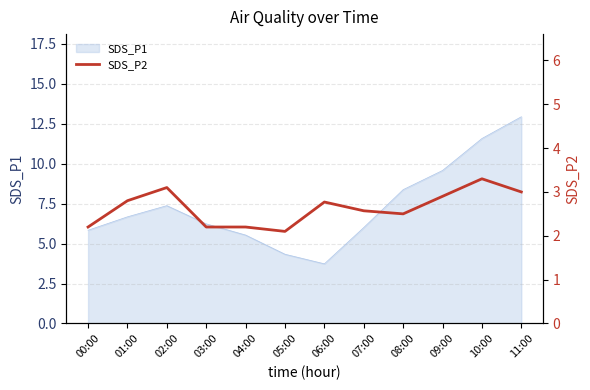

Between 09:00 and 00:00, which is larger?

09:00